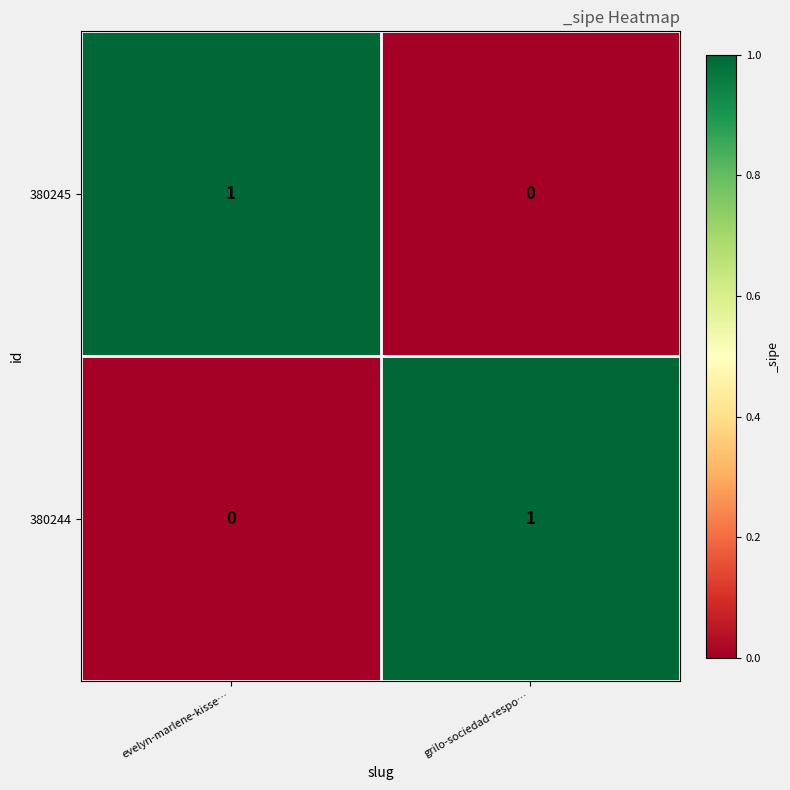

Is the value of 380245 at grilo-sociedad-respo… greater than the value of 380244 at grilo-sociedad-respo…?

No